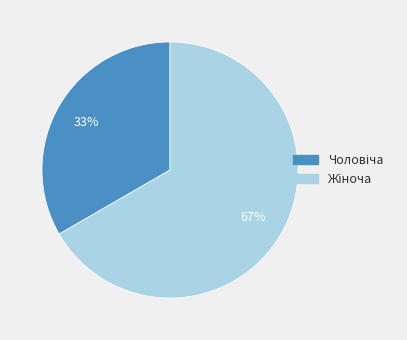

Is there a majority slice in this chart?

Yes